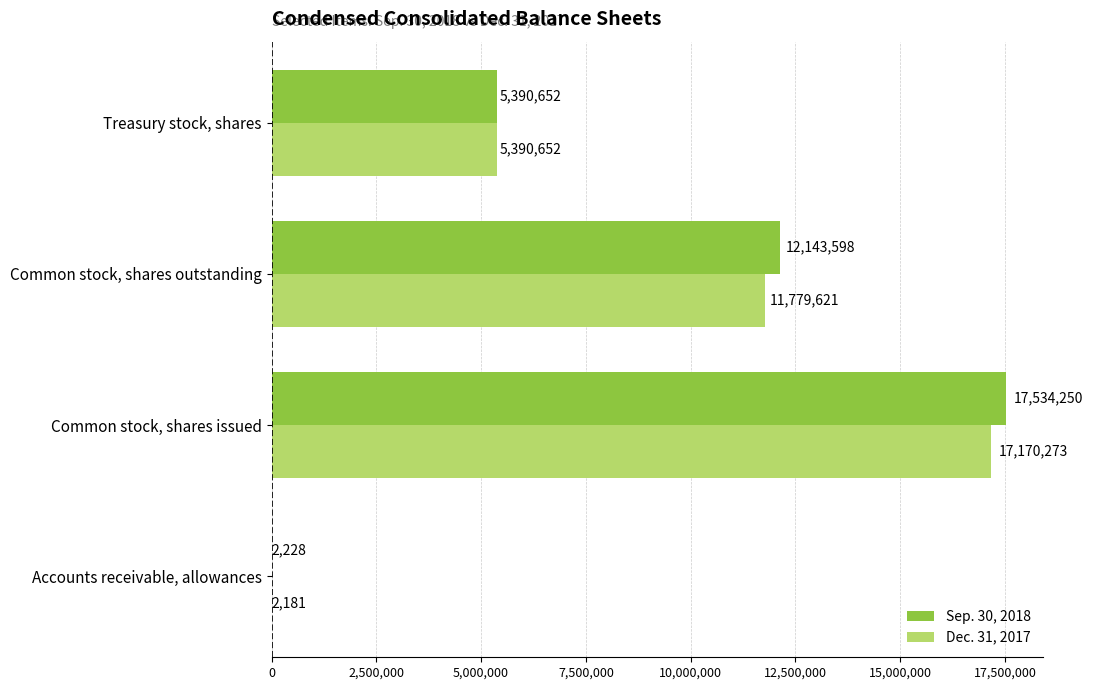

Where is Sep. 30, 2018 nearest to the value 8768239?

Common stock, shares outstanding